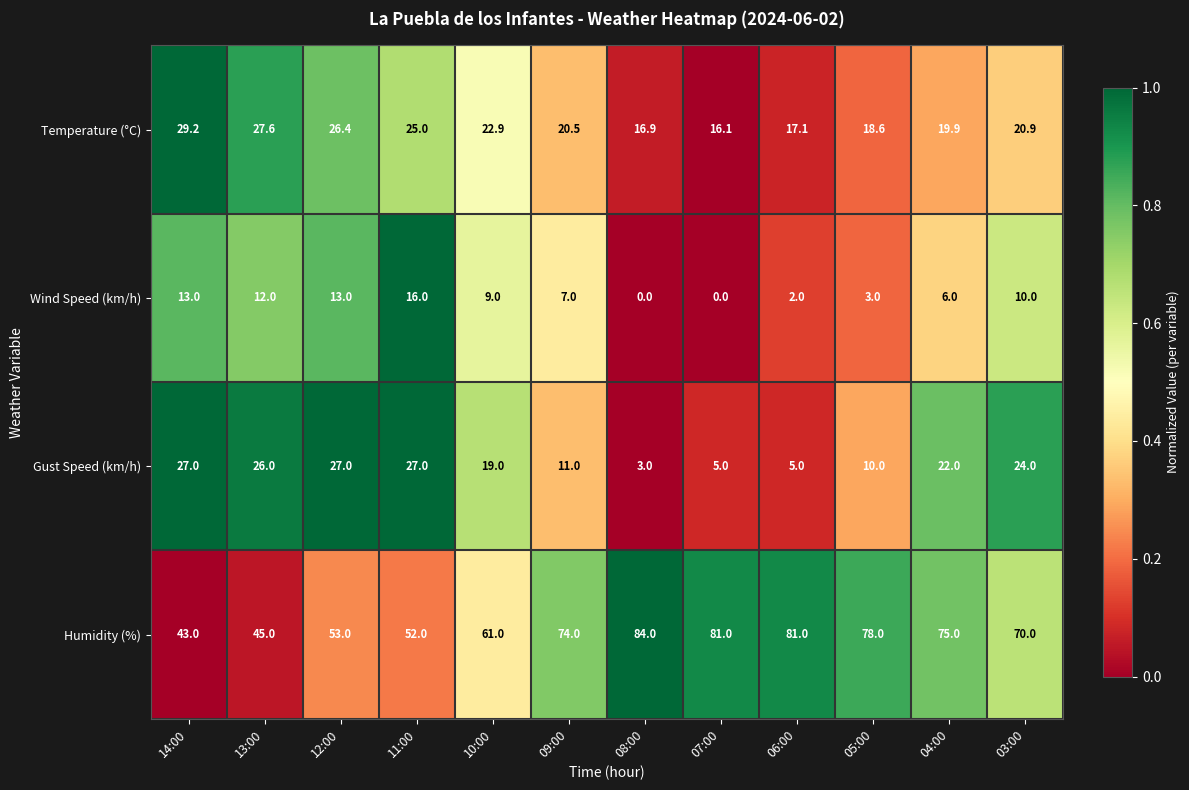

How many distinct data groups are displayed?

4